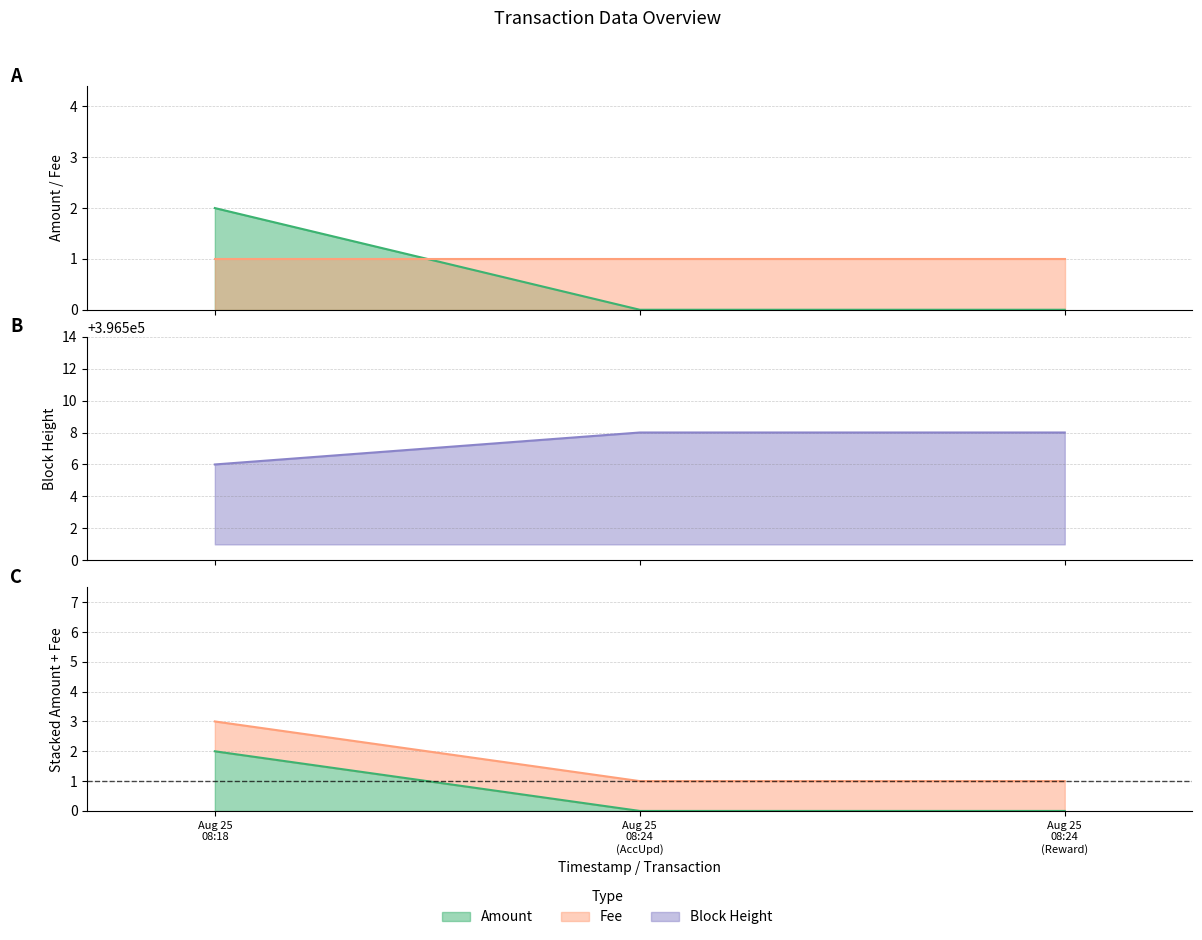

Reading left to right, what are all the values shown in this chart?

2	0	0